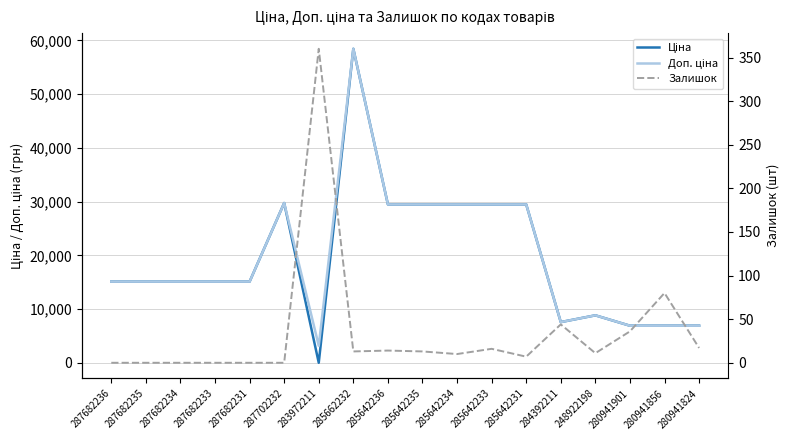

Is the value of Доп. ціна at 280941856 greater than the value of Залишок at 283972211?

Yes